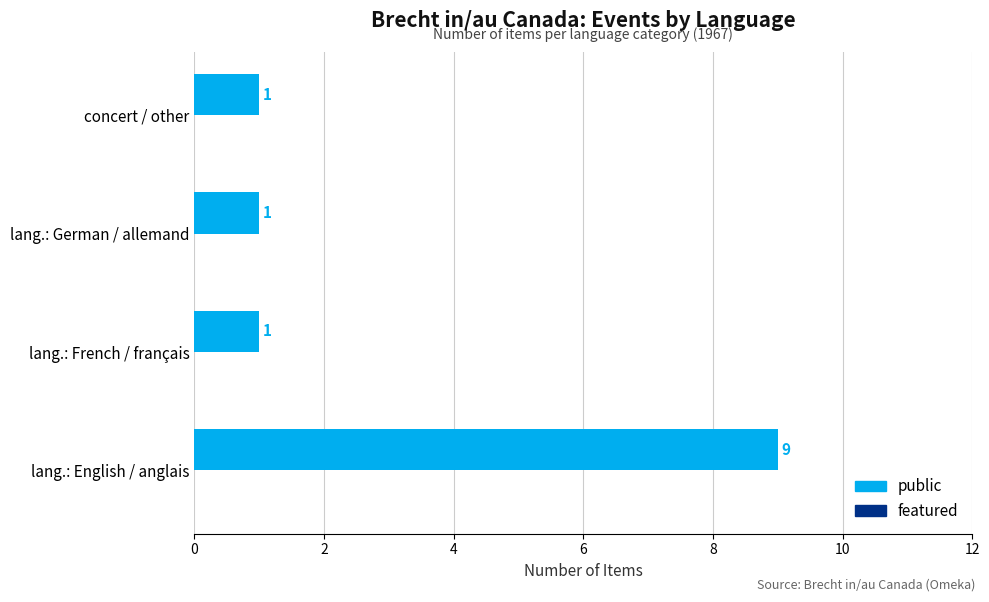

Which label corresponds to the largest value in the chart?

lang.: English / anglais